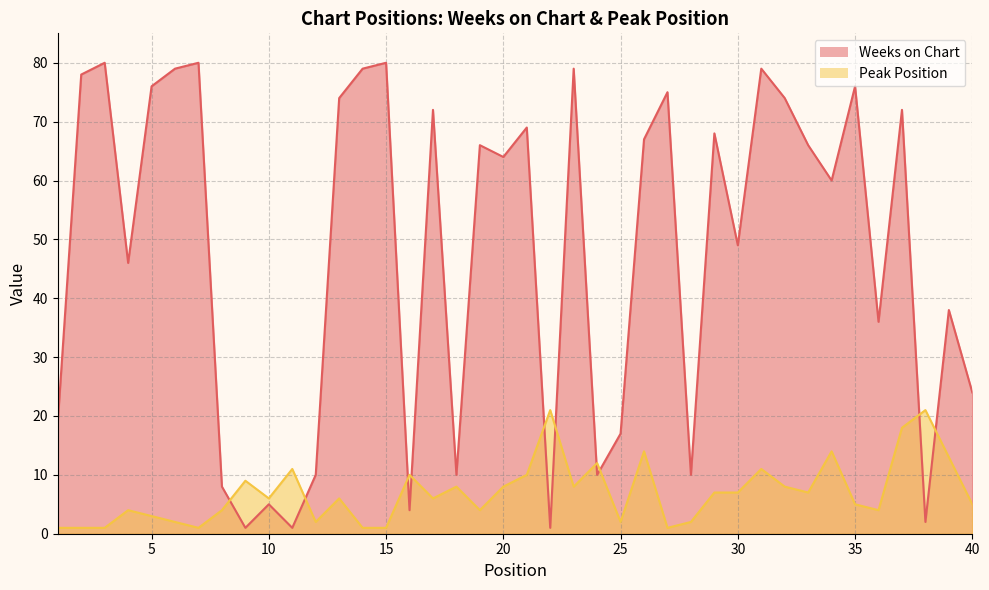

Which series has the largest total across all categories?

Weeks on Chart